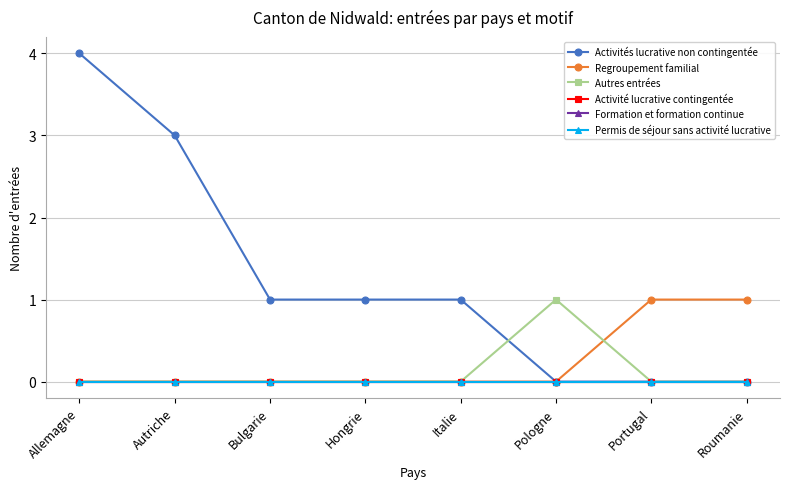

Reading left to right, extract all data points from this chart.

Activités lucrative non contingentée: 4	3	1	1	1	0	0	0
Regroupement familial: 0	0	0	0	0	0	1	1
Autres entrées: 0	0	0	0	0	1	0	0
Activité lucrative contingentée: 0	0	0	0	0	0	0	0
Formation et formation continue: 0	0	0	0	0	0	0	0
Permis de séjour sans activité lucrative: 0	0	0	0	0	0	0	0